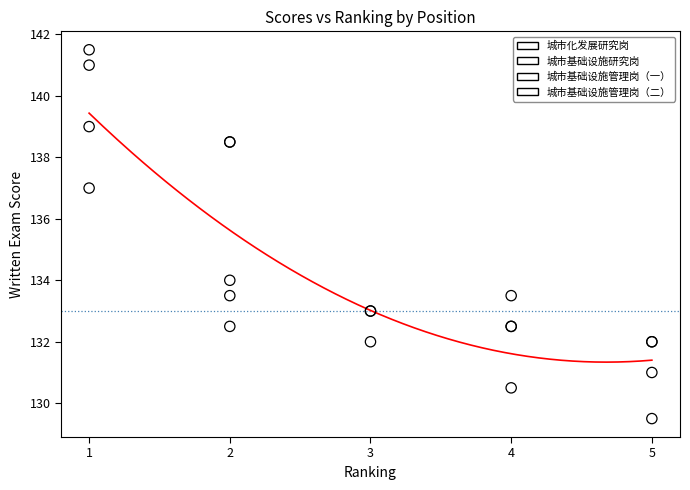

Which series has the largest Y range (max minus min)?

城市基础设施研究岗